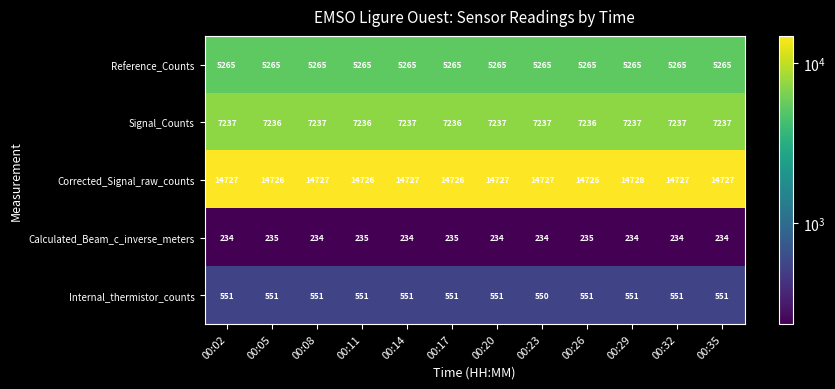

At which category is the sum across all series the highest?

00:29